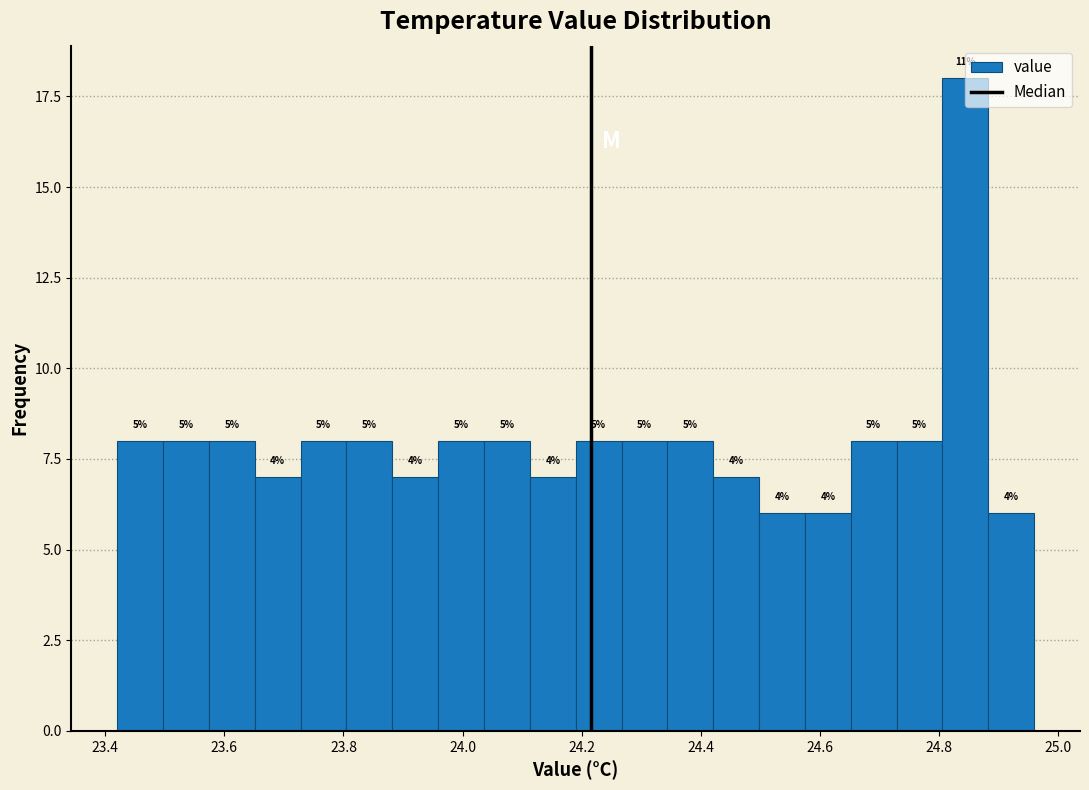

Read against the x-axis, roughly where is the centre of the tallest bar?

24.84